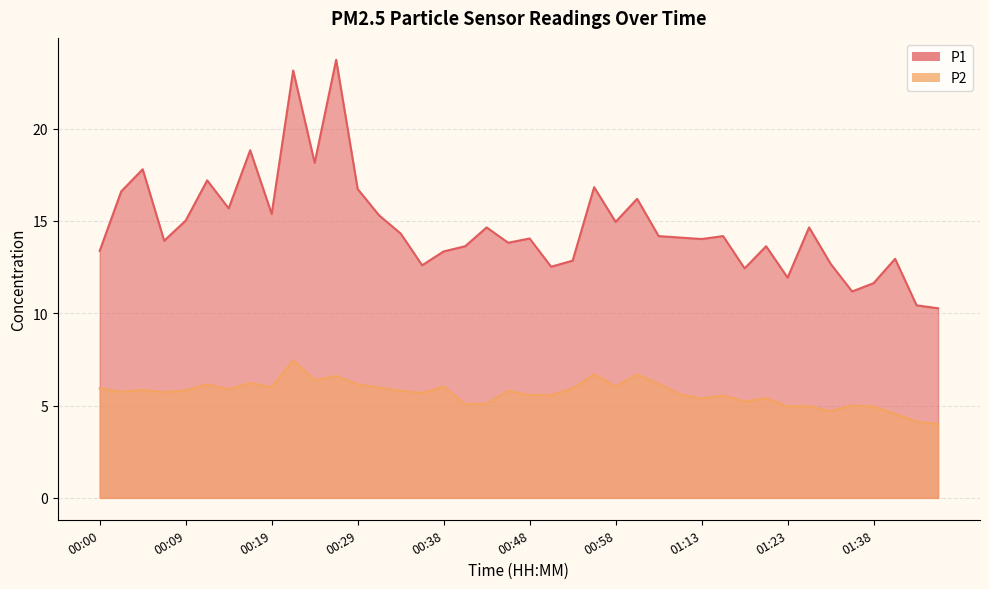

What is the average value of the P2 series?

5.7